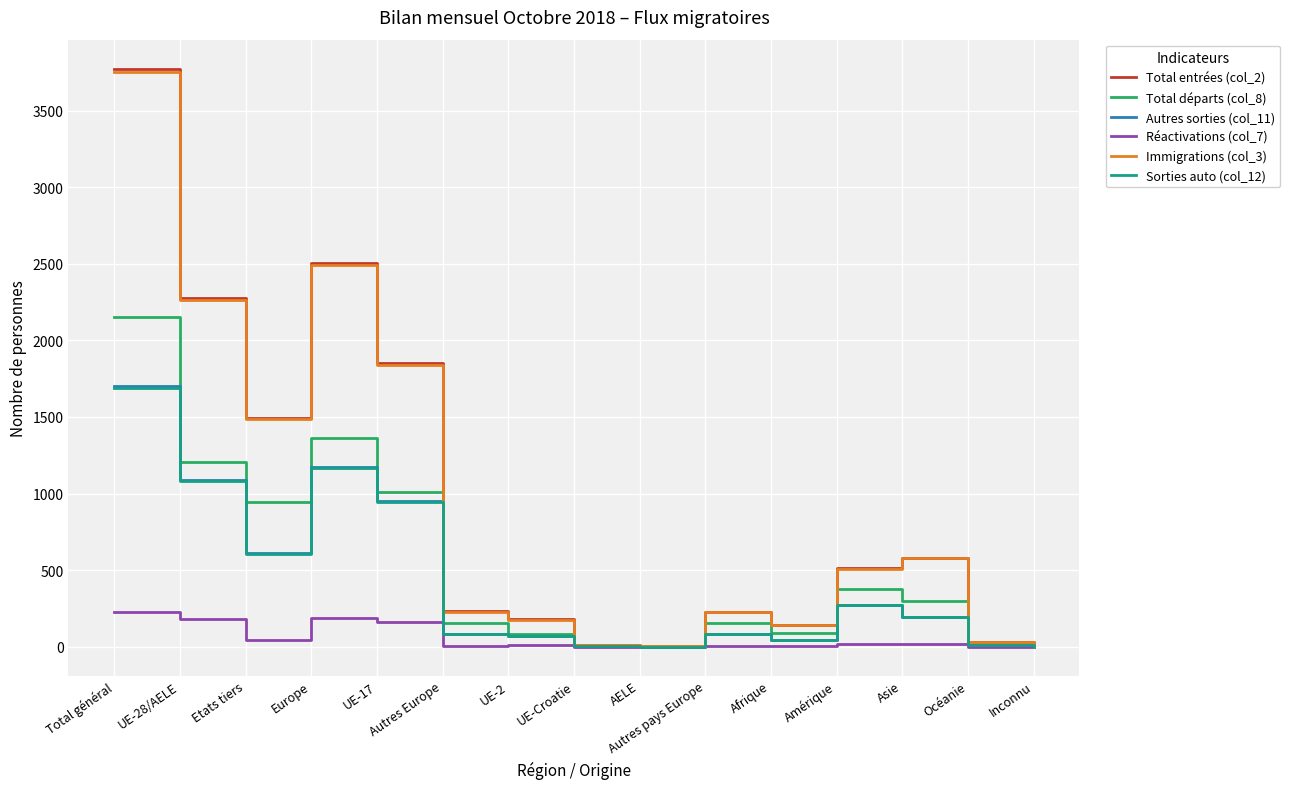

What is the total value across all series at Europe?

8885